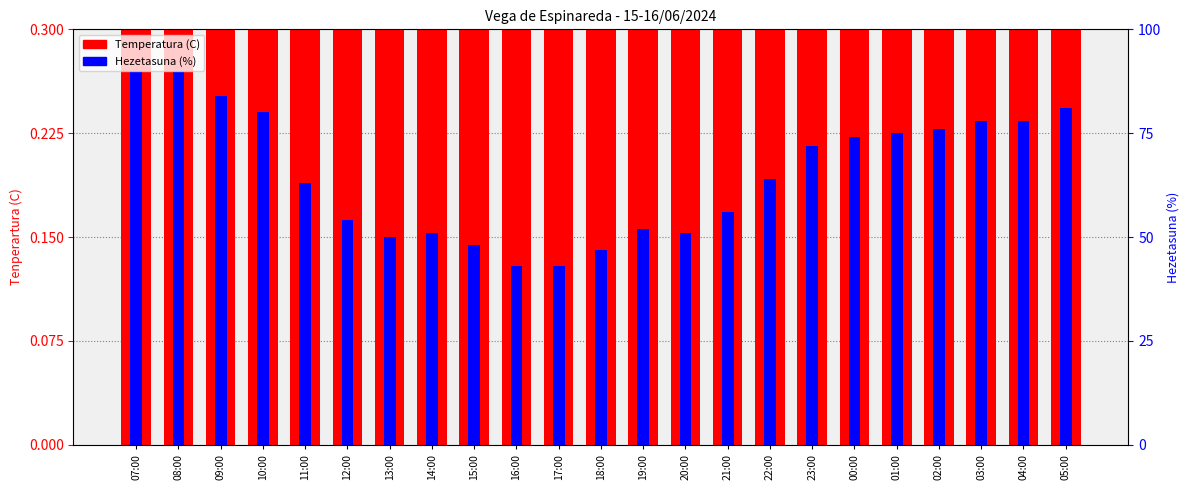

What is the difference between the maximum and minimum values in the Hezetasuna (%) series?

0.1